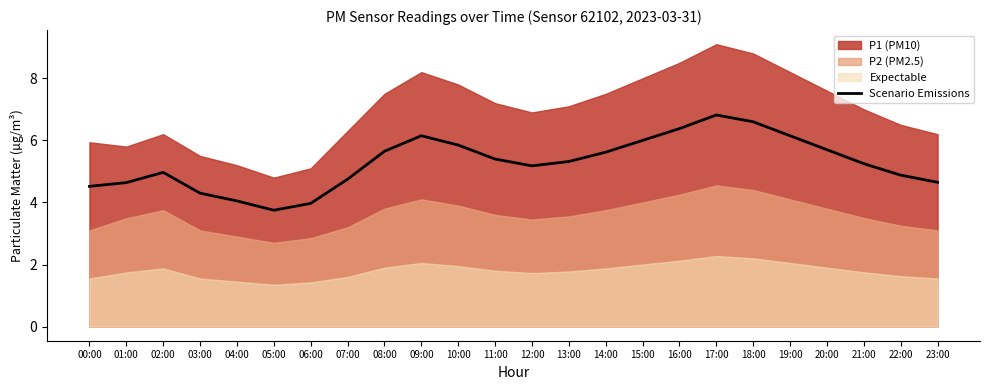

What is the value of the 24th point from the left?

4.7